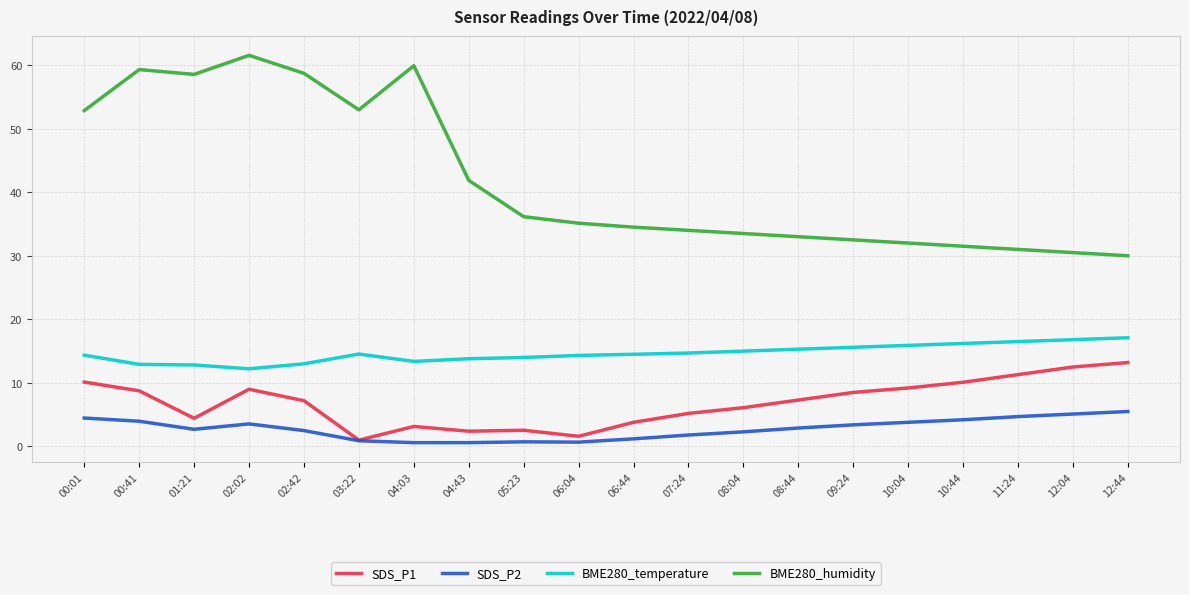

What position from the right is 00:41?

19